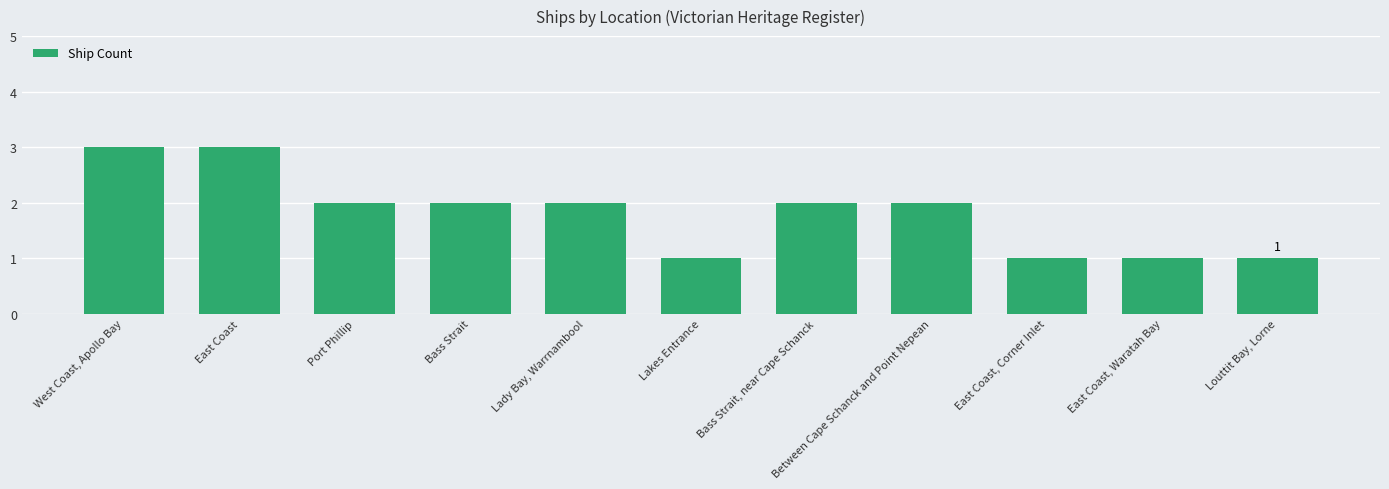

Does the chart contain any negative values?

No